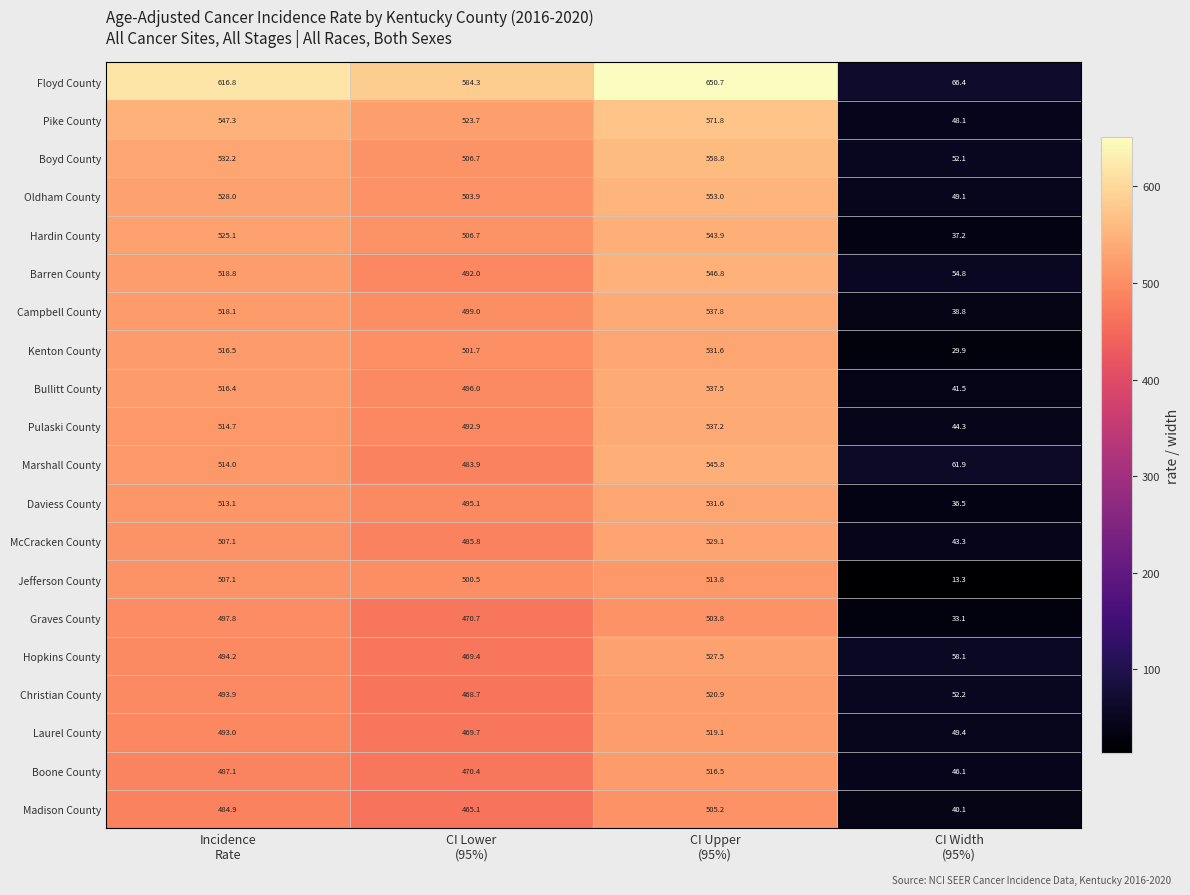

What is the average value of the Jefferson County series?

383.7